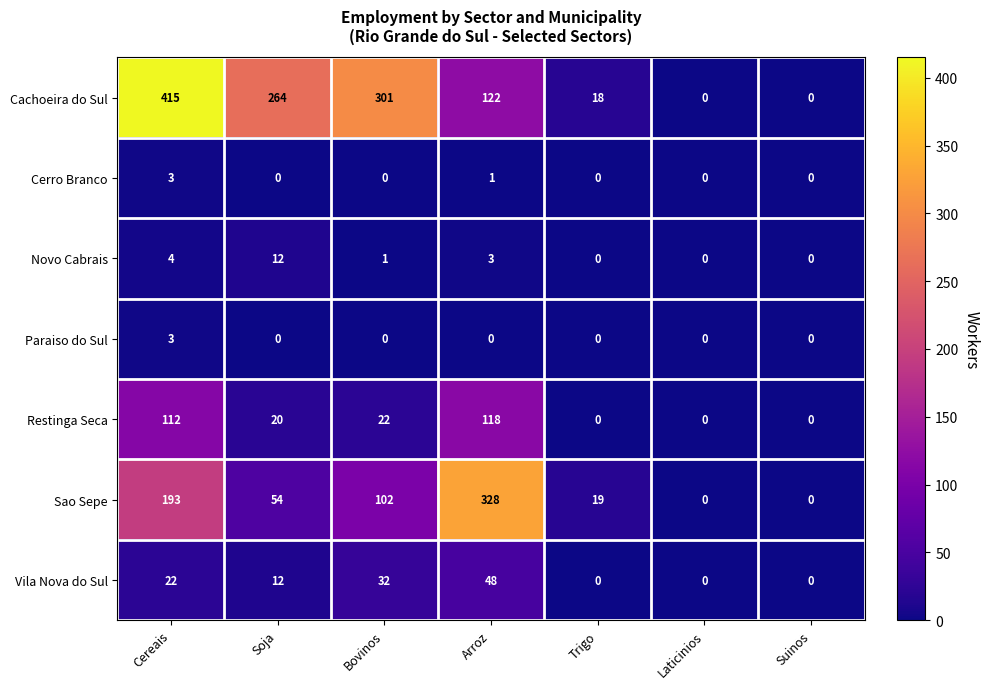

At Arroz, list the series in order from smallest to largest.

Paraiso do Sul, Cerro Branco, Novo Cabrais, Vila Nova do Sul, Restinga Seca, Cachoeira do Sul, Sao Sepe